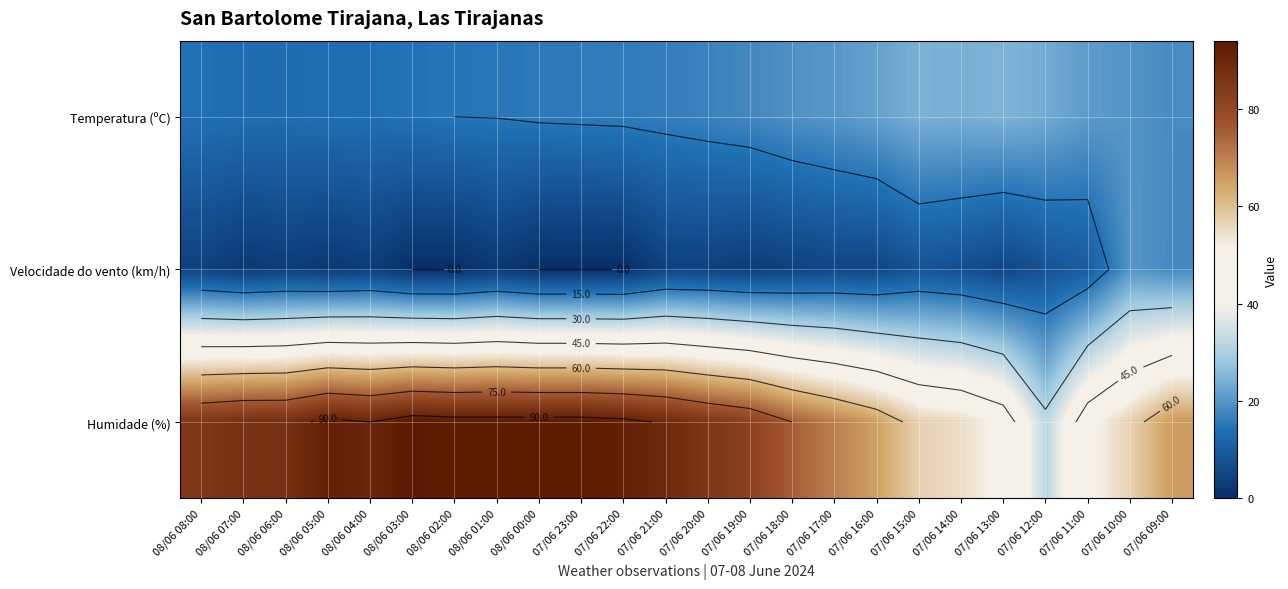

What is the difference between the highest and lowest values at 07/06 13:00?

45.0